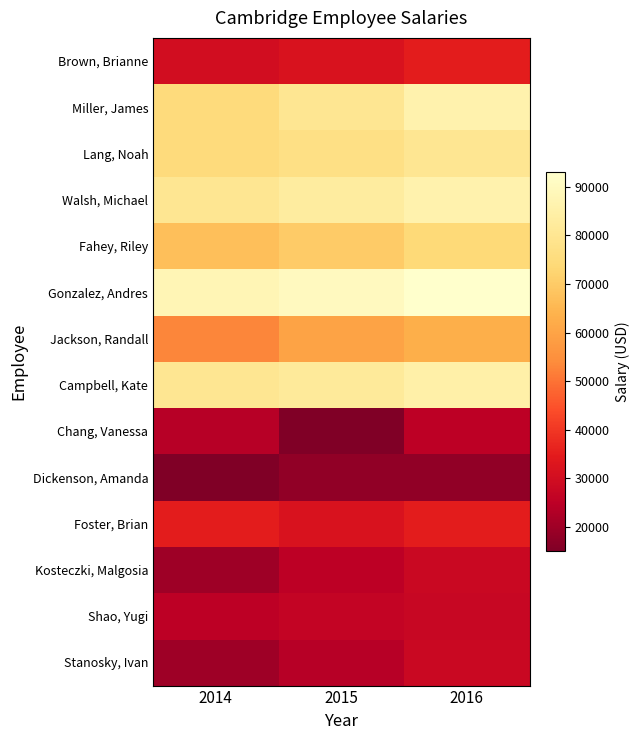

At 2015, list the series in order from largest to smallest.

Gonzalez, Andres, Walsh, Michael, Campbell, Kate, Miller, James, Lang, Noah, Fahey, Riley, Jackson, Randall, Brown, Brianne, Foster, Brian, Shao, Yugi, Kosteczki, Malgosia, Stanosky, Ivan, Dickenson, Amanda, Chang, Vanessa